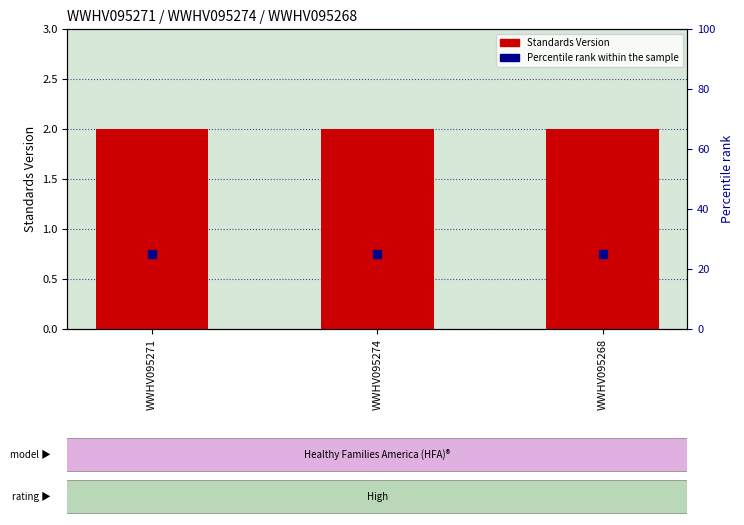

What are all the series names shown in the legend?

Standards Version, Percentile rank within the sample